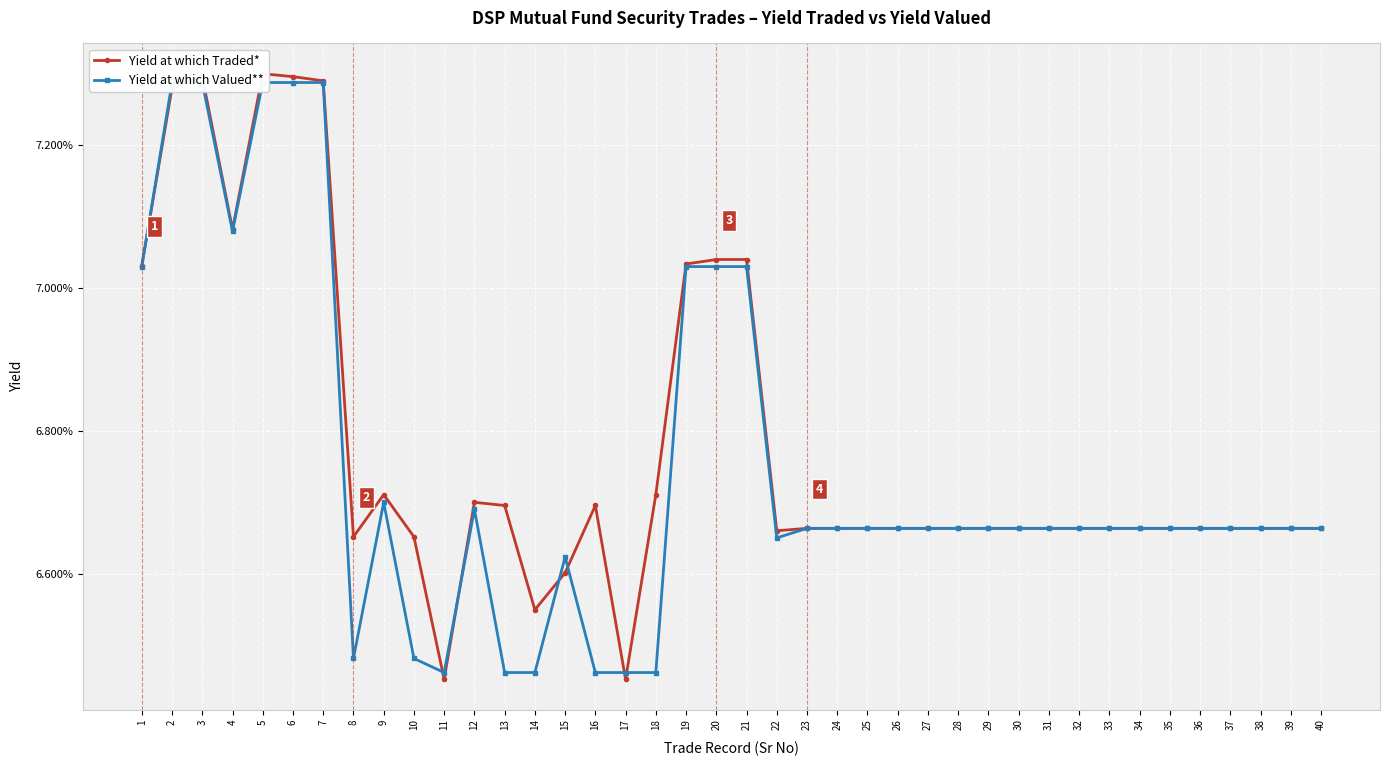

Which series has the widest spread of values?

Yield at which Traded*